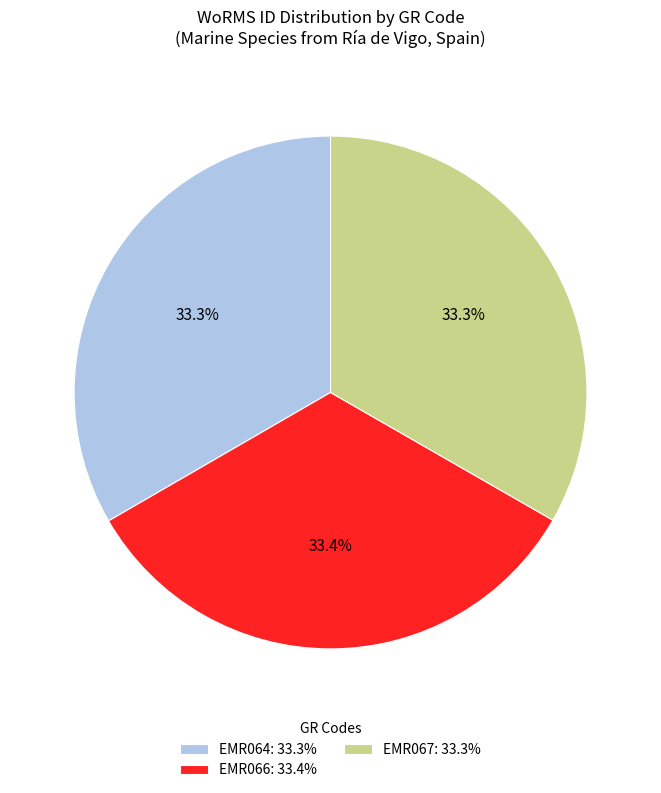

Approximately how many times larger is the value at EMR064 compared to EMR066?

1.0